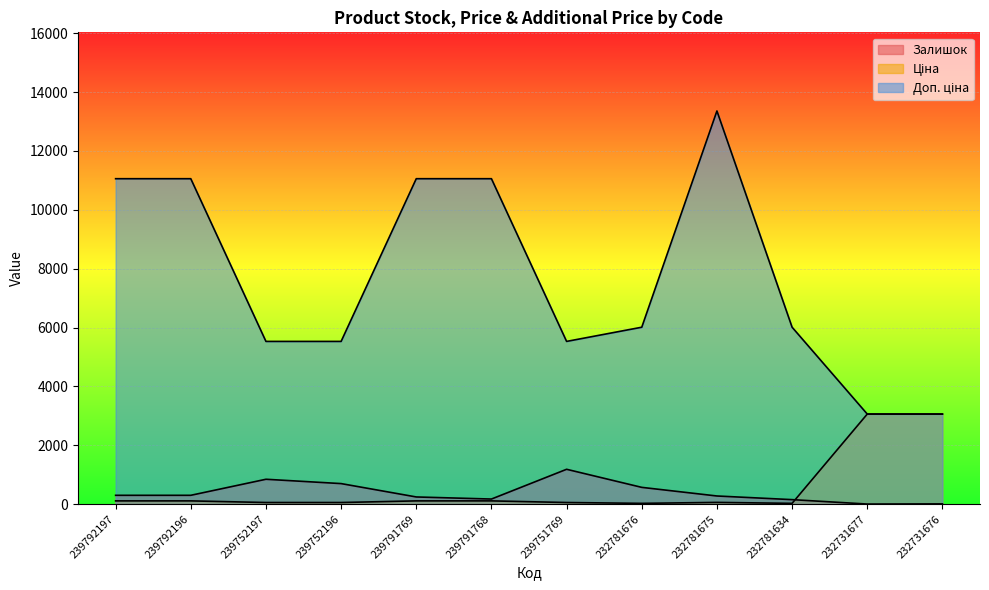

List the series in order of their peak value, highest first.

Доп. ціна, Ціна, Залишок